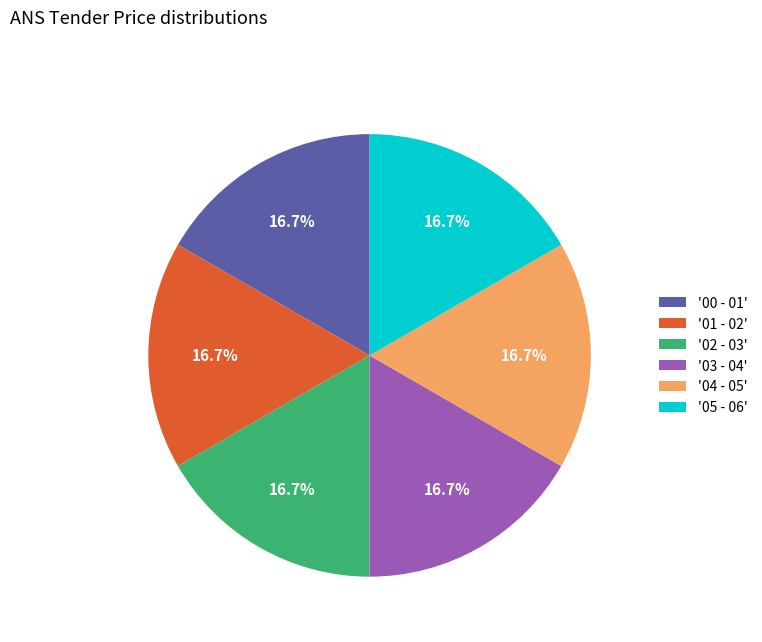

How many slices are in this pie chart?

6